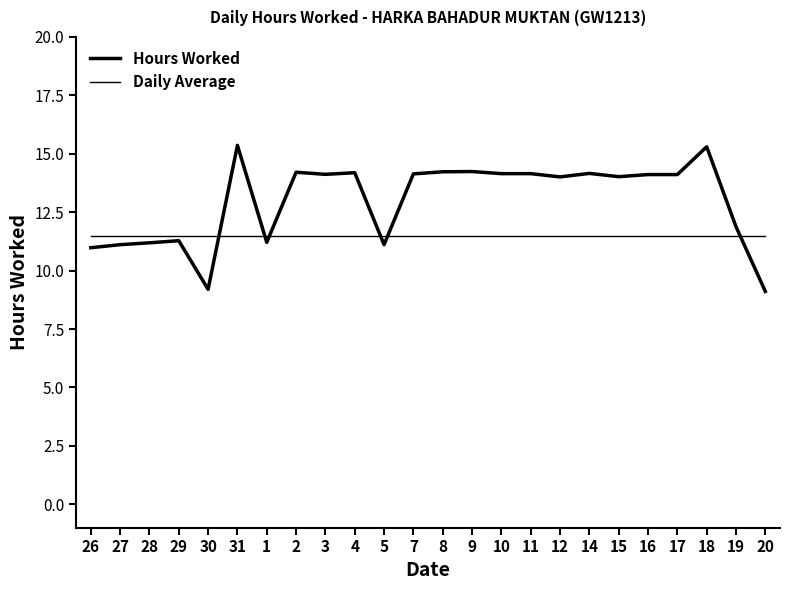

The value of Daily Average at 20 is 11.5. True or false?

True